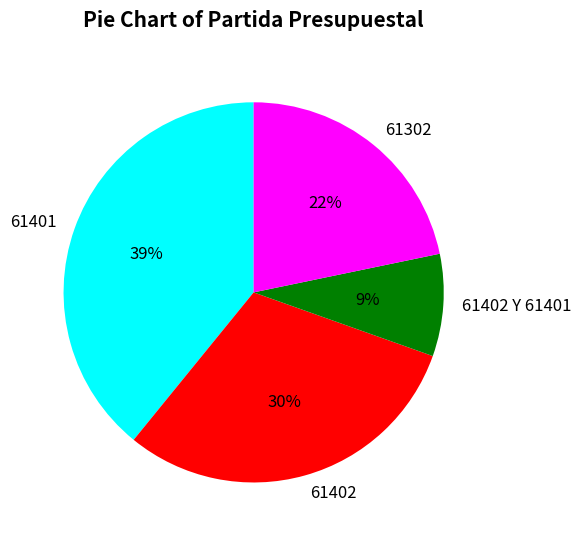

What percentage is the 61401 slice, to the nearest percent?

39%